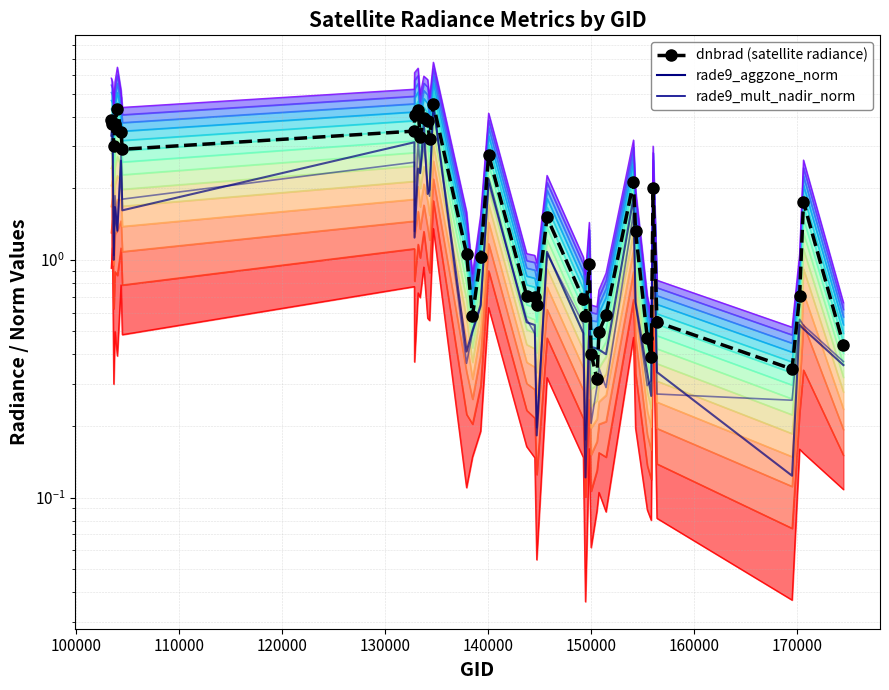

Count the number of categories in the chart.

40